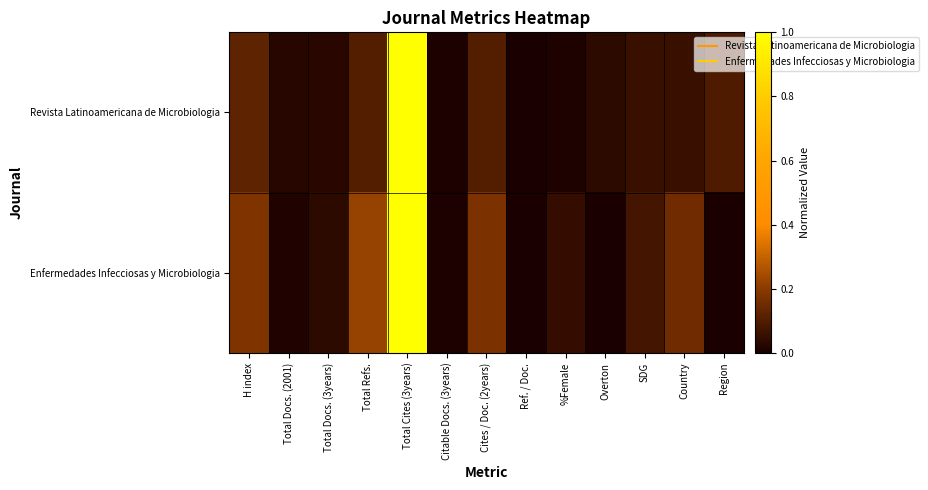

Which series has the widest spread of values?

Revista Latinoamericana de Microbiologia